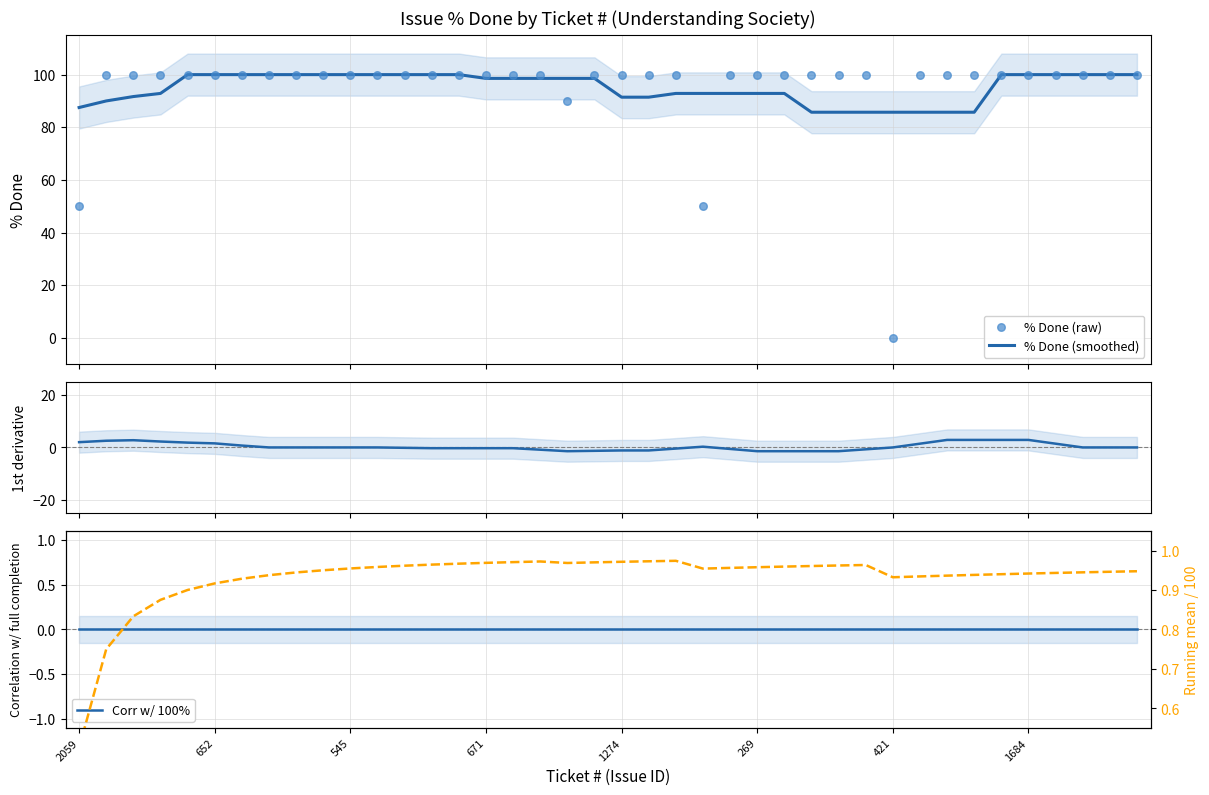

What is the lowest value of the % Done (smoothed) series?

85.7